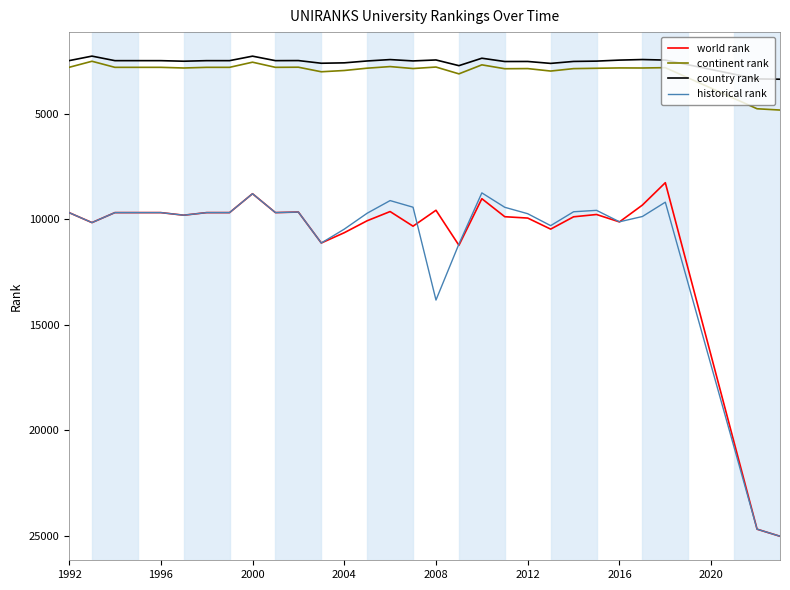

True or false: country rank and world rank intersect in this chart.

False